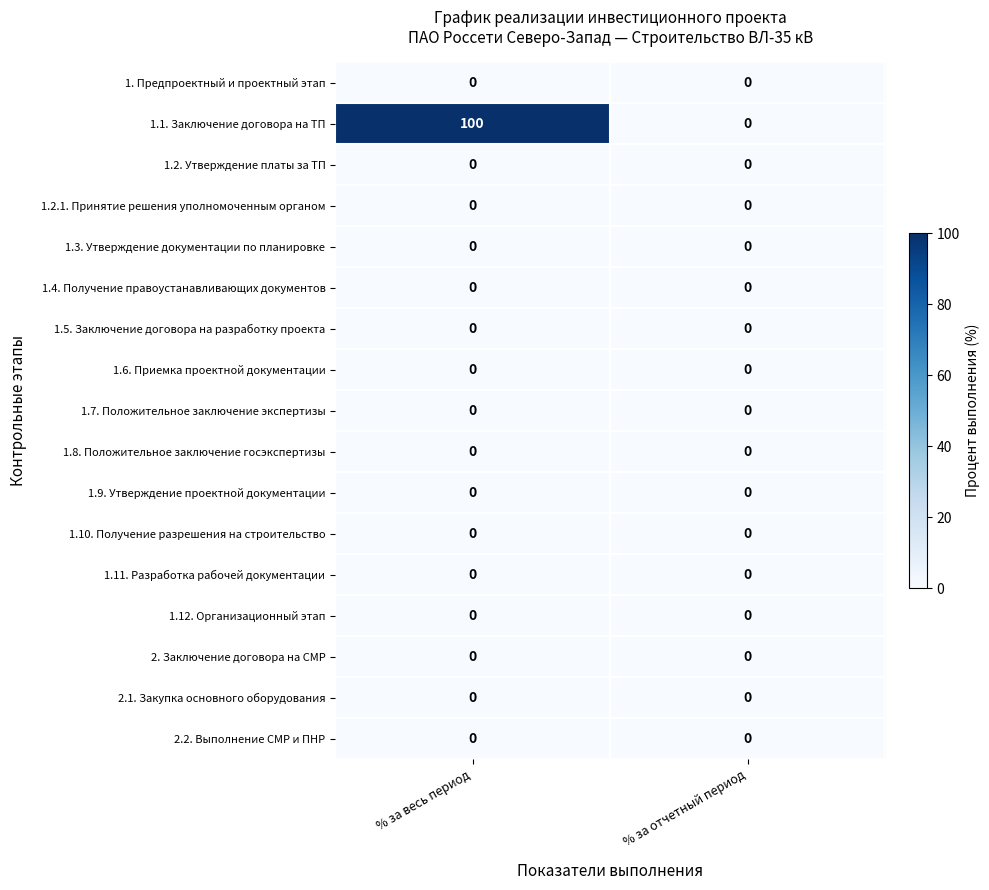

Is it true that 1.2.1. Принятие решения уполномоченным органом equals 0 at % за весь период?

True